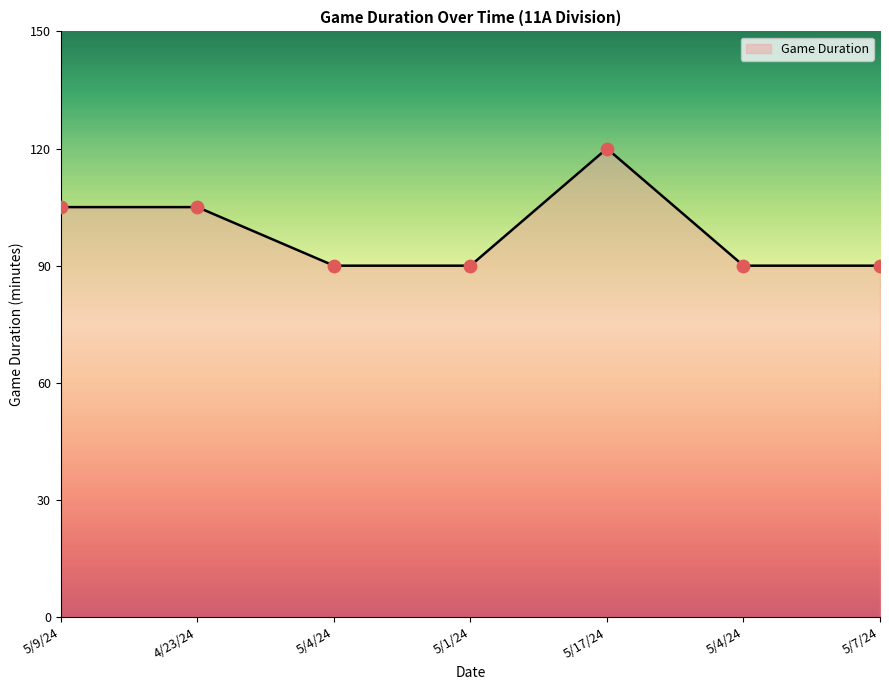

What is the change in value from 4/23/24 to 5/17/24?

+15